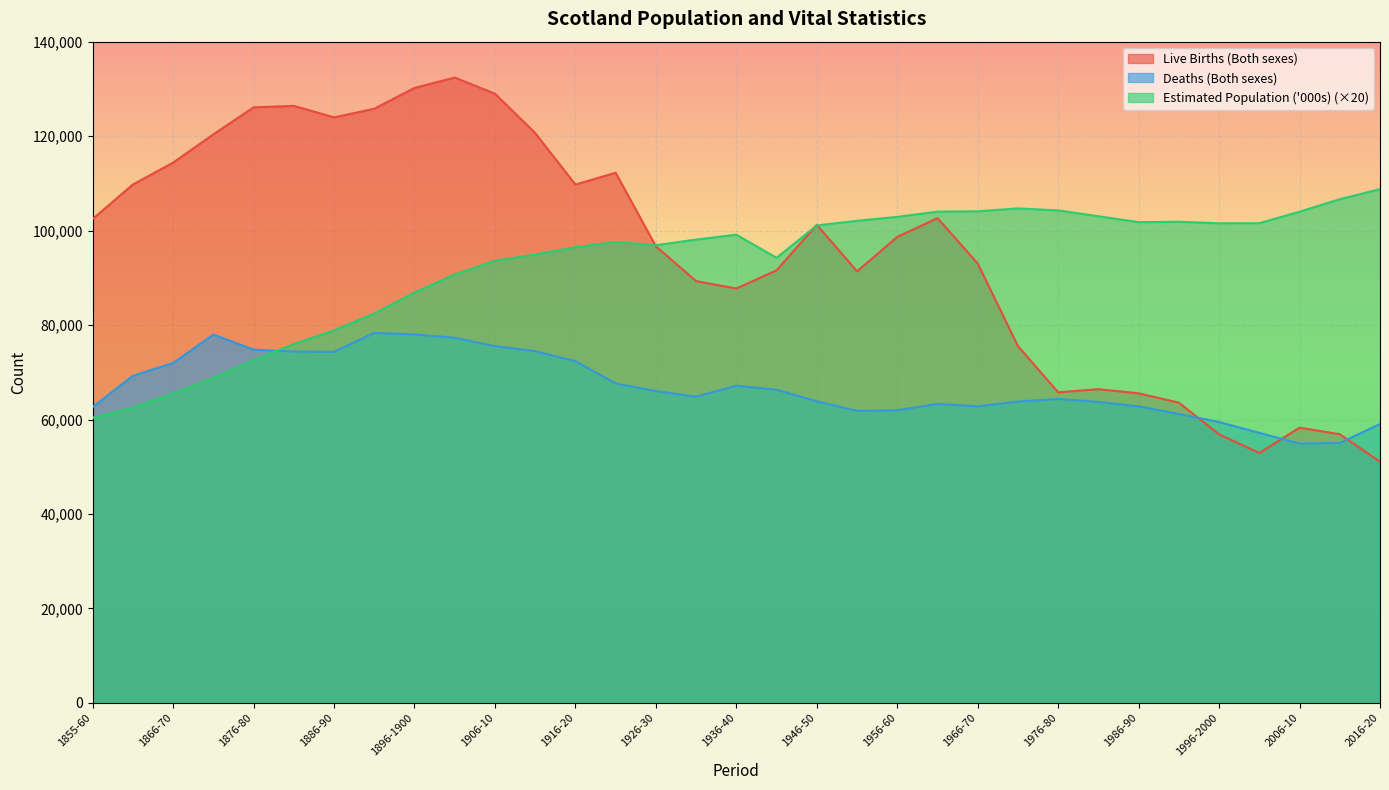

What is the difference between the Deaths (Both sexes) values at 1926-30 and 1871-75?

11971